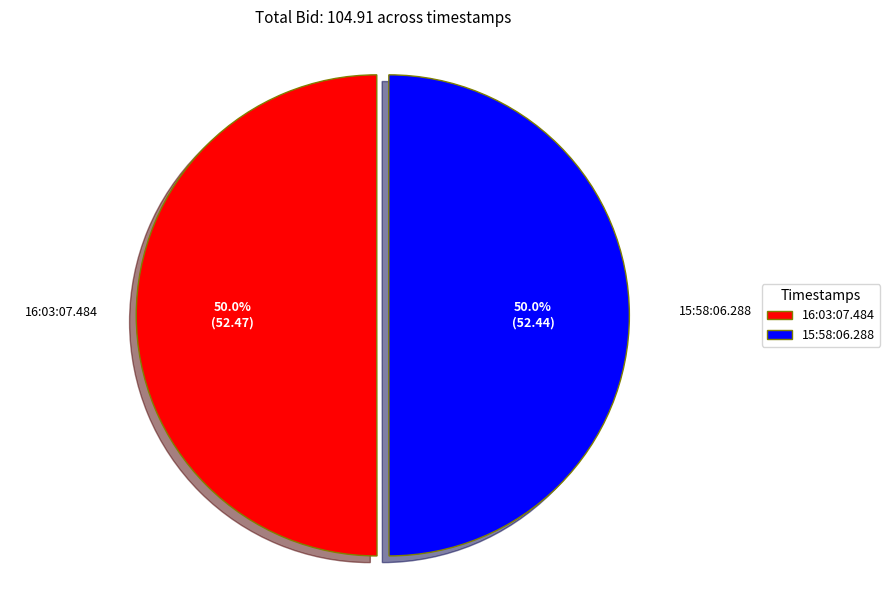

Combined, what portion of the pie is 16:03:07.484 and 15:58:06.288?

100.0%